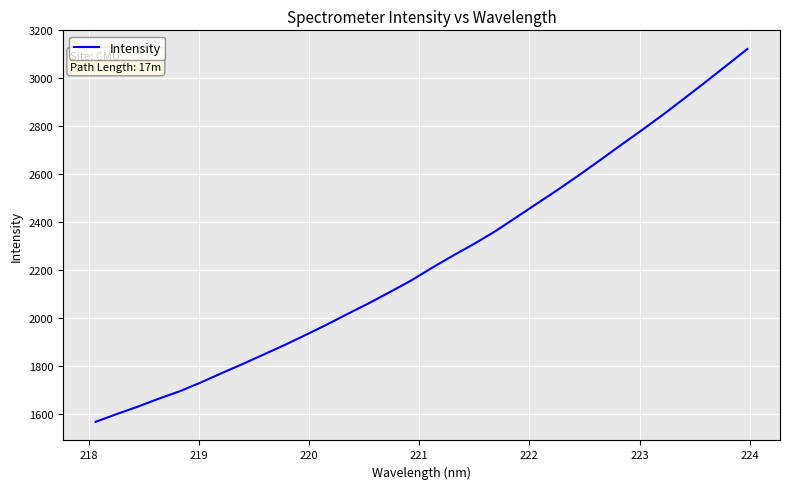

What is the difference between the maximum and minimum values?

1553.9